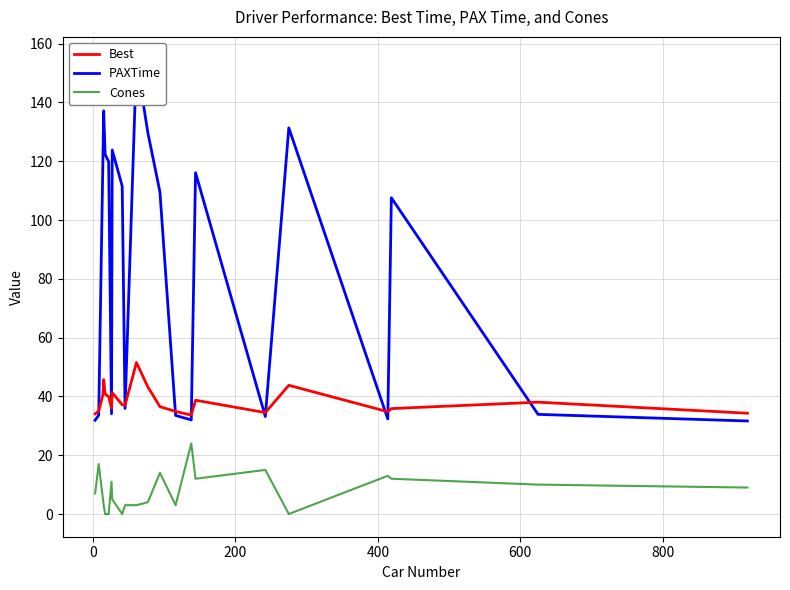

What is the value of the Best point at the 1st from the left?

34.1